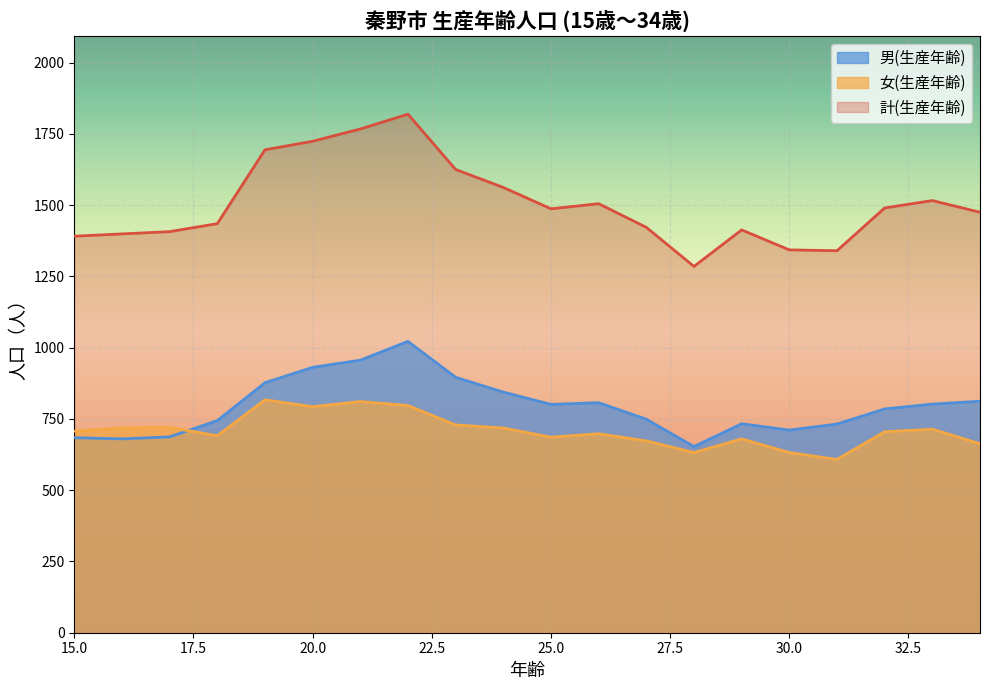

What is the difference between the highest and lowest values at 32?

785